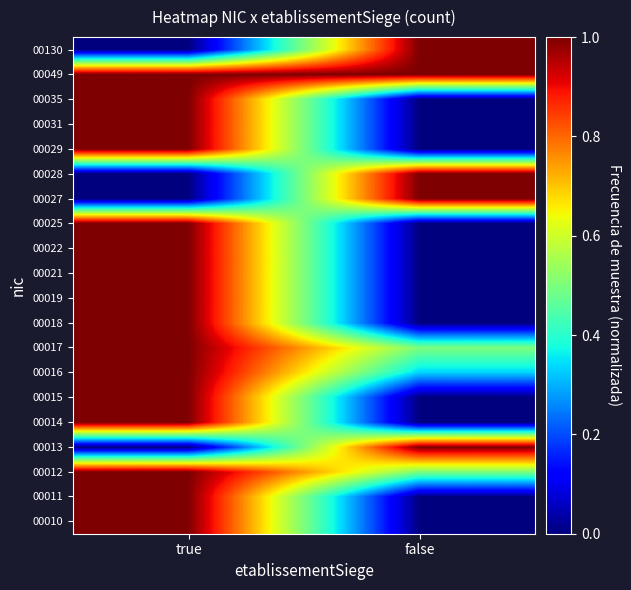

Reading right to left, what are all the values shown in this chart?

00010: false=0.0	true=1.0
00011: false=0.0	true=1.0
00012: false=0.5	true=1.0
00013: false=1.0	true=0.0
00014: false=0.0	true=1.0
00015: false=0.0	true=1.0
00016: false=0.3	true=1.0
00017: false=0.5	true=1.0
00018: false=0.0	true=1.0
00019: false=0.0	true=1.0
00021: false=0.0	true=1.0
00022: false=0.0	true=1.0
00025: false=0.0	true=1.0
00027: false=1.0	true=0.0
00028: false=1.0	true=0.0
00029: false=0.0	true=1.0
00031: false=0.0	true=1.0
00035: false=0.0	true=1.0
00049: false=1.0	true=1.0
00130: false=1.0	true=0.0